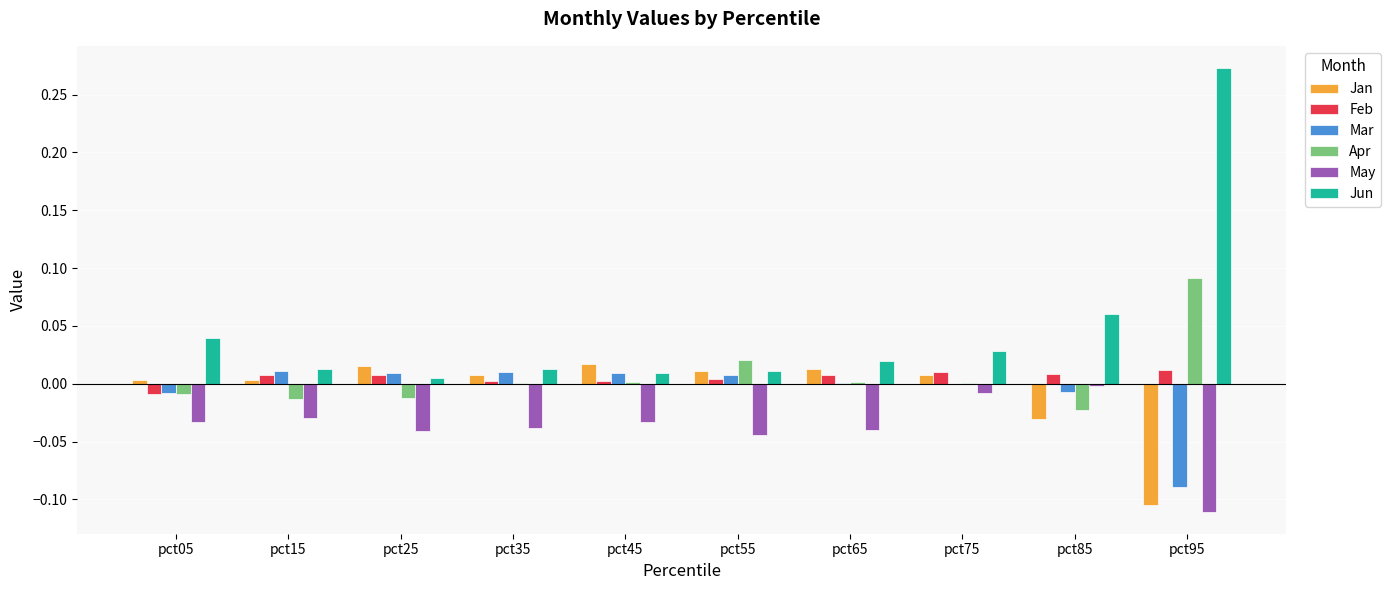

The Jun series shows 0.0 at pct75. True or false?

True